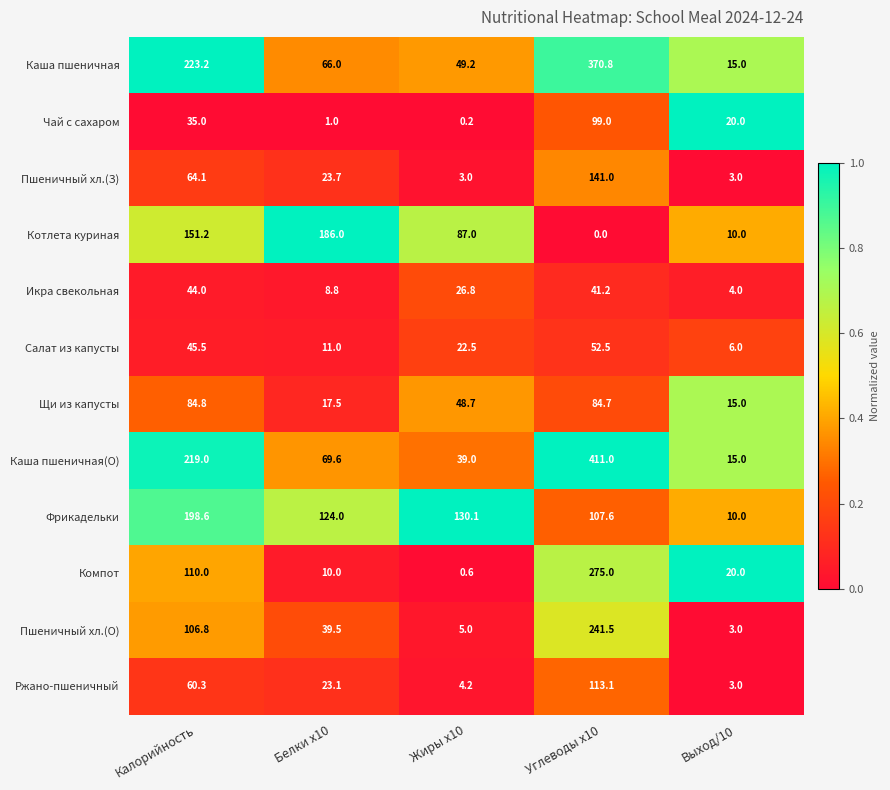

How many series are shown in this chart?

12